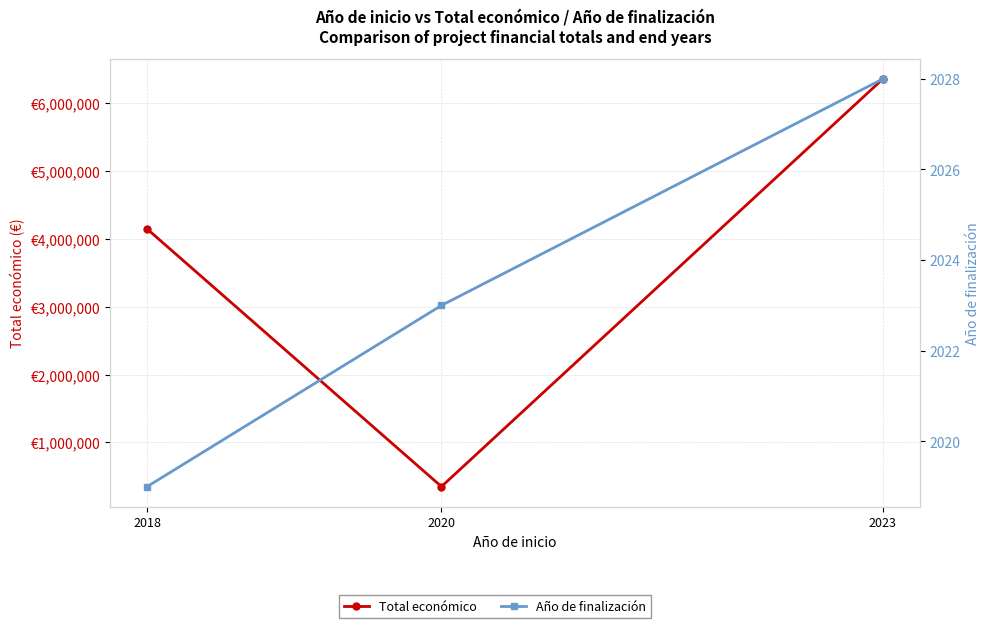

At which label is Total económico closest to 3353302?

2018